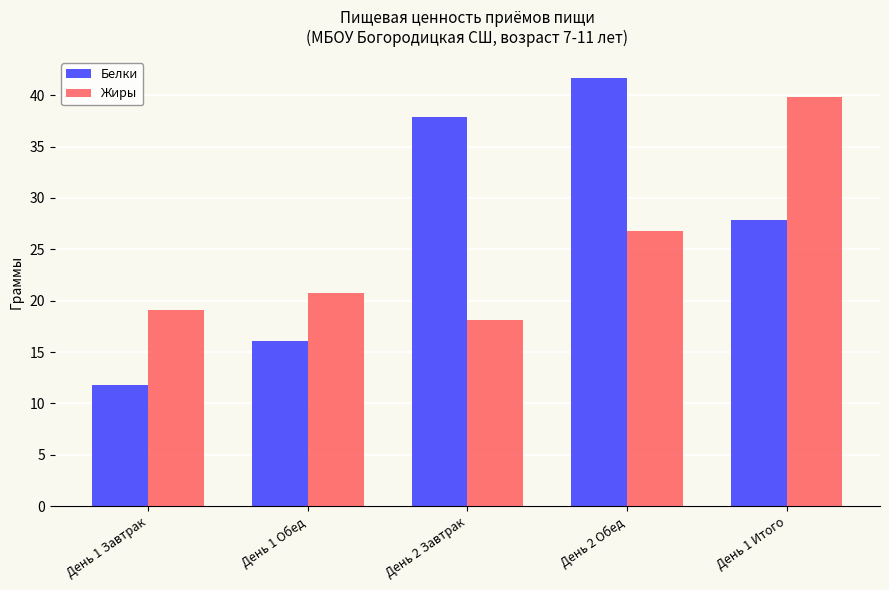

What position from the right is День 1 Завтрак?

5